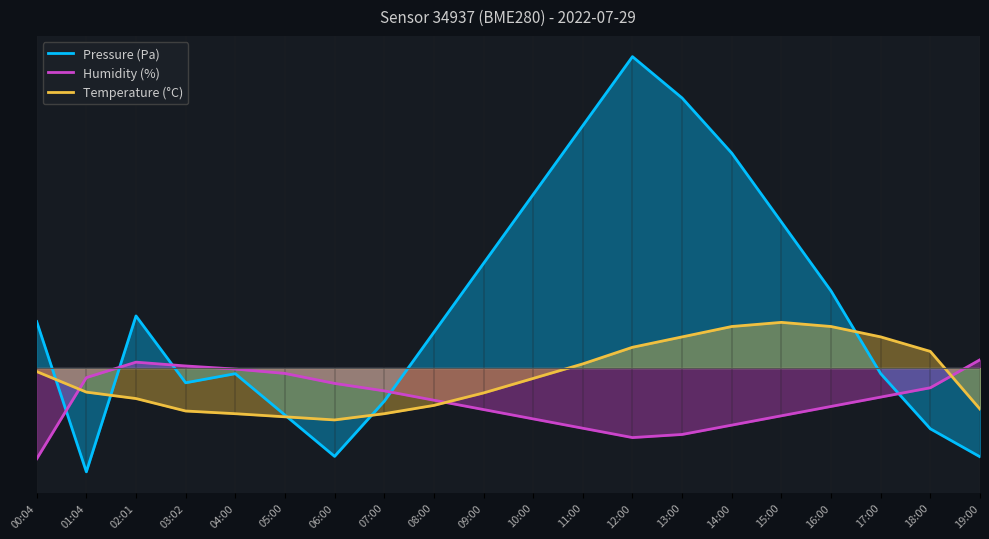

True or false: Humidity (%) has more than 2 points higher than both neighbors.

False